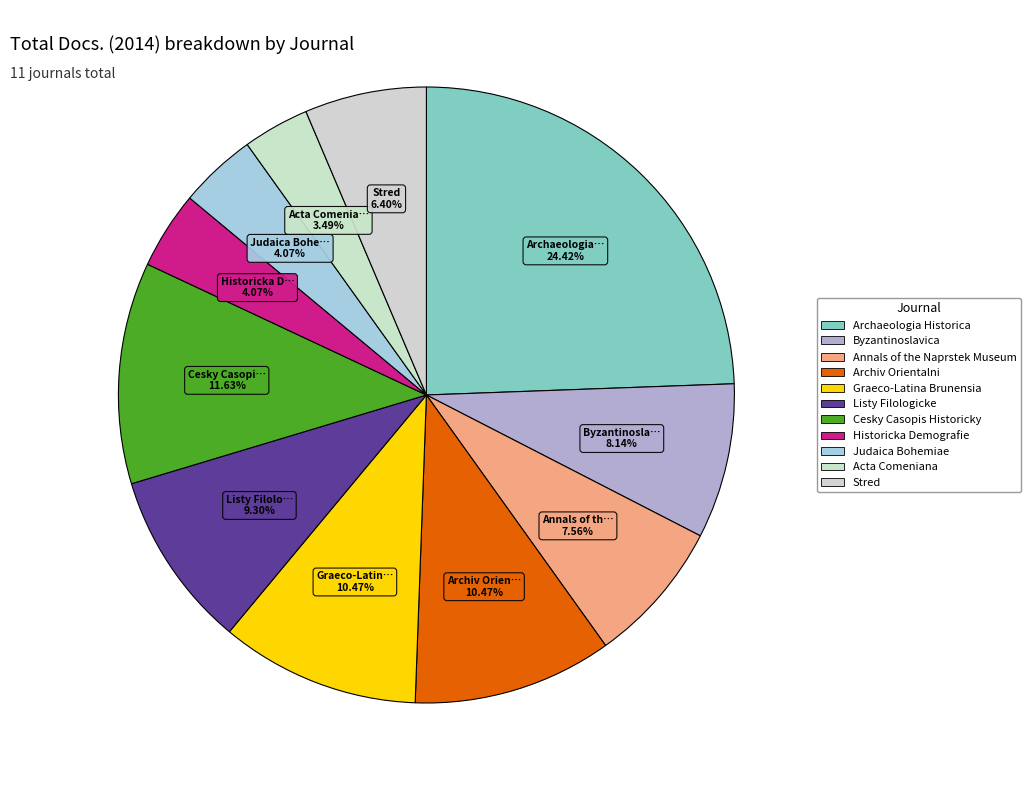

What percentage is NOT represented by Historicka Demografie?

95.9%